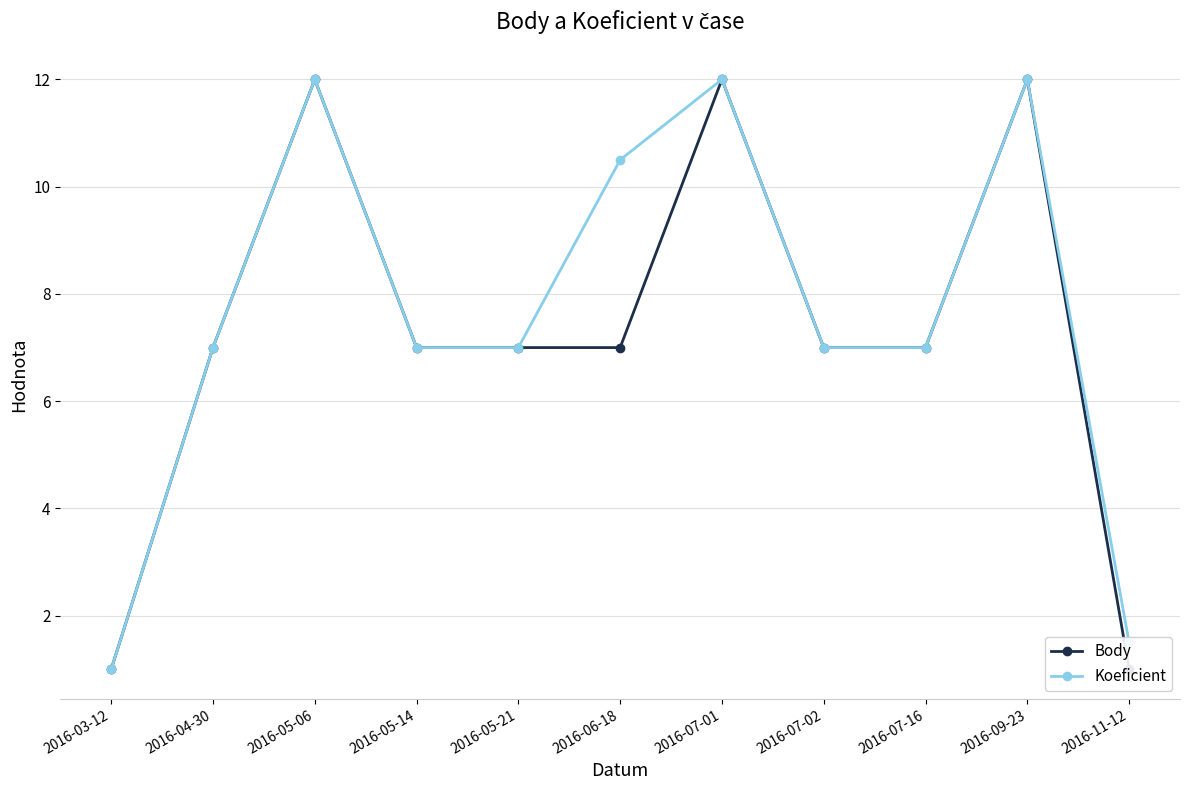

What is the sum of all Koeficient values?

84.0